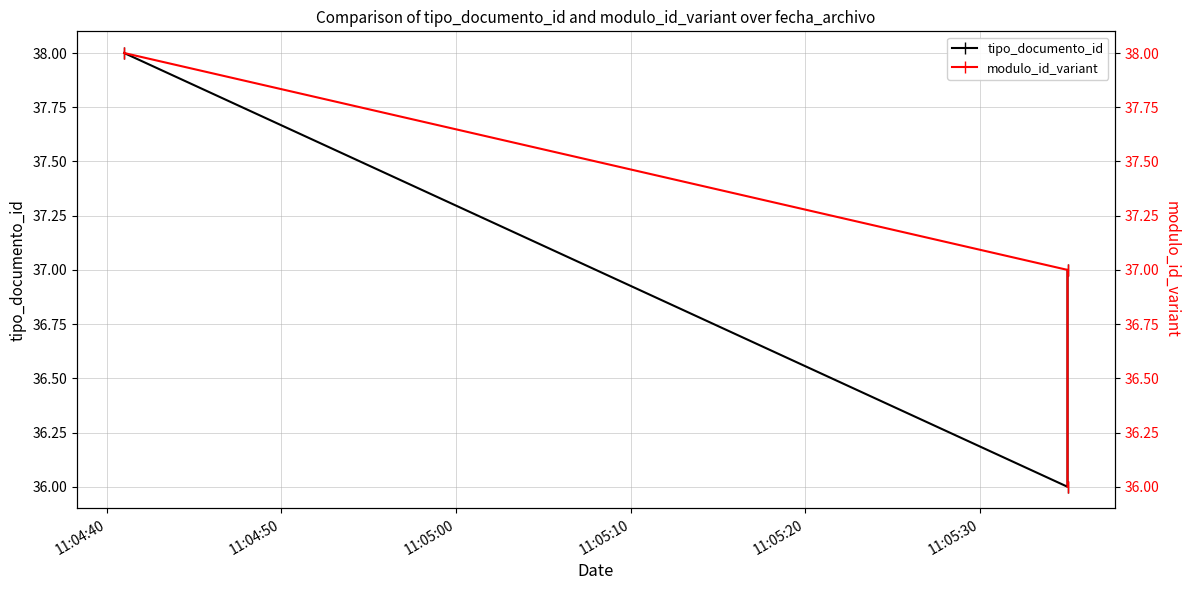

What is the sum of the tipo_documento_id values at 11:04:50 and 11:04:40?

74